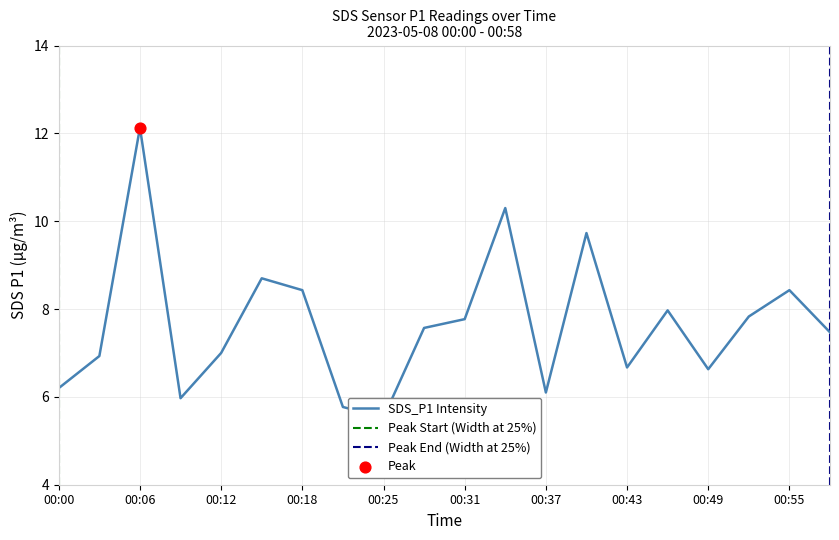

What is the change in value from 00:15 to 00:58?

-1.2